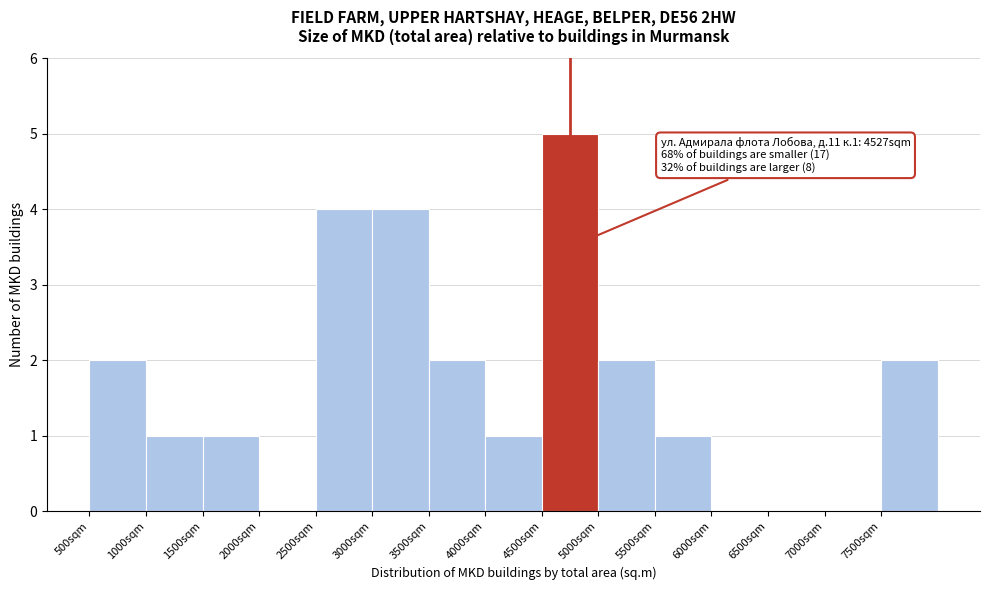

Which range on the x-axis has the tallest bar?

4500 to 5000